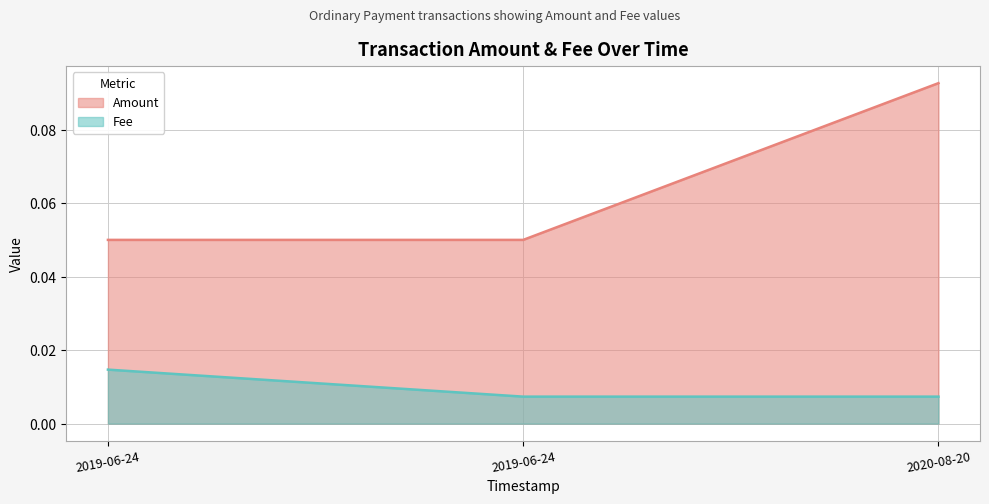

How many categories are shown in the chart?

3